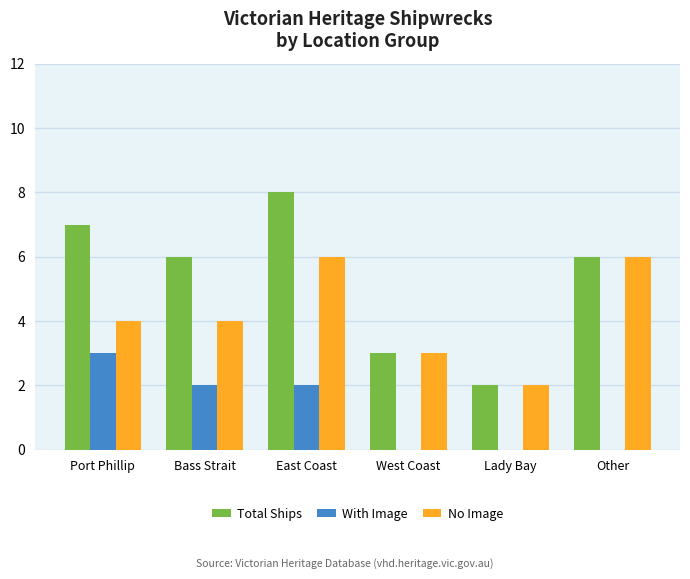

At which category is the sum across all series the highest?

East Coast